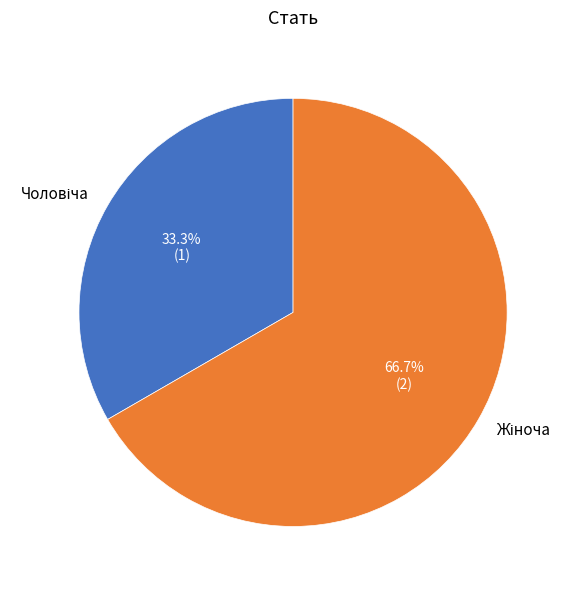

Is there a majority slice in this chart?

Yes